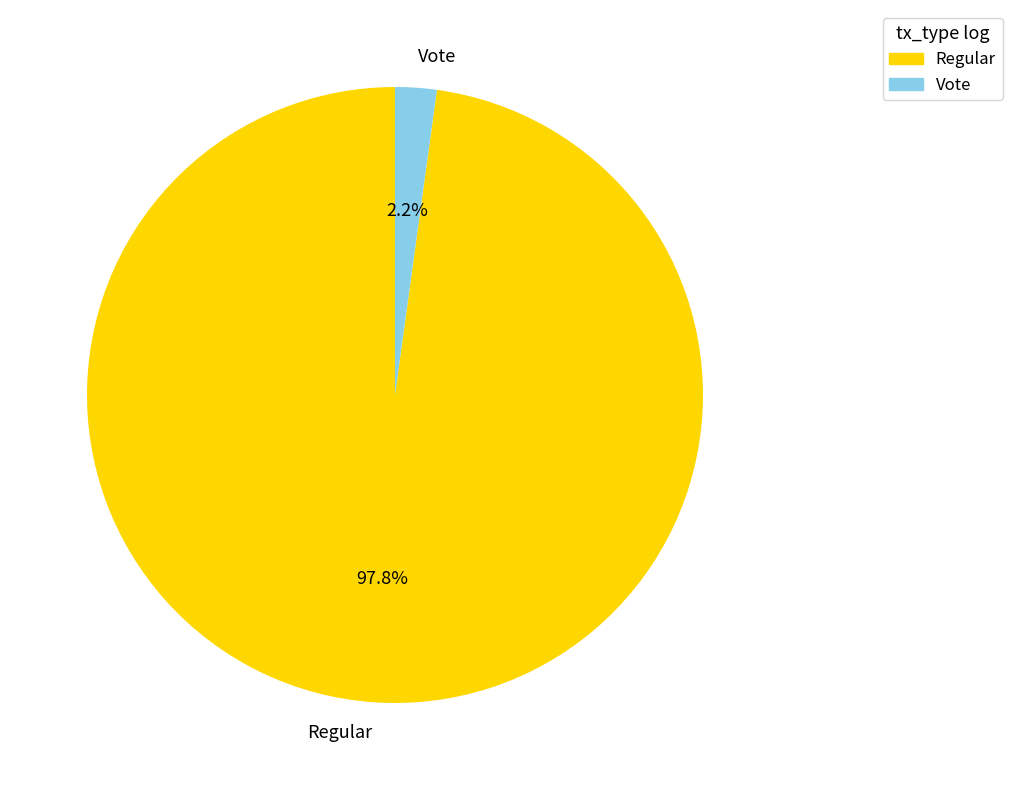

Combined, what portion of the pie is Vote and Regular?

100.0%